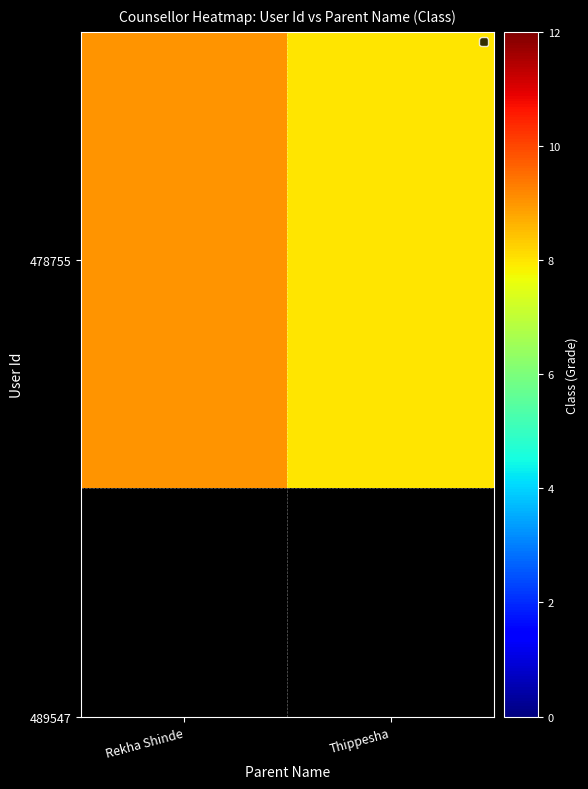

The chart shows a value of 9 at Rekha Shinde. True or false?

True